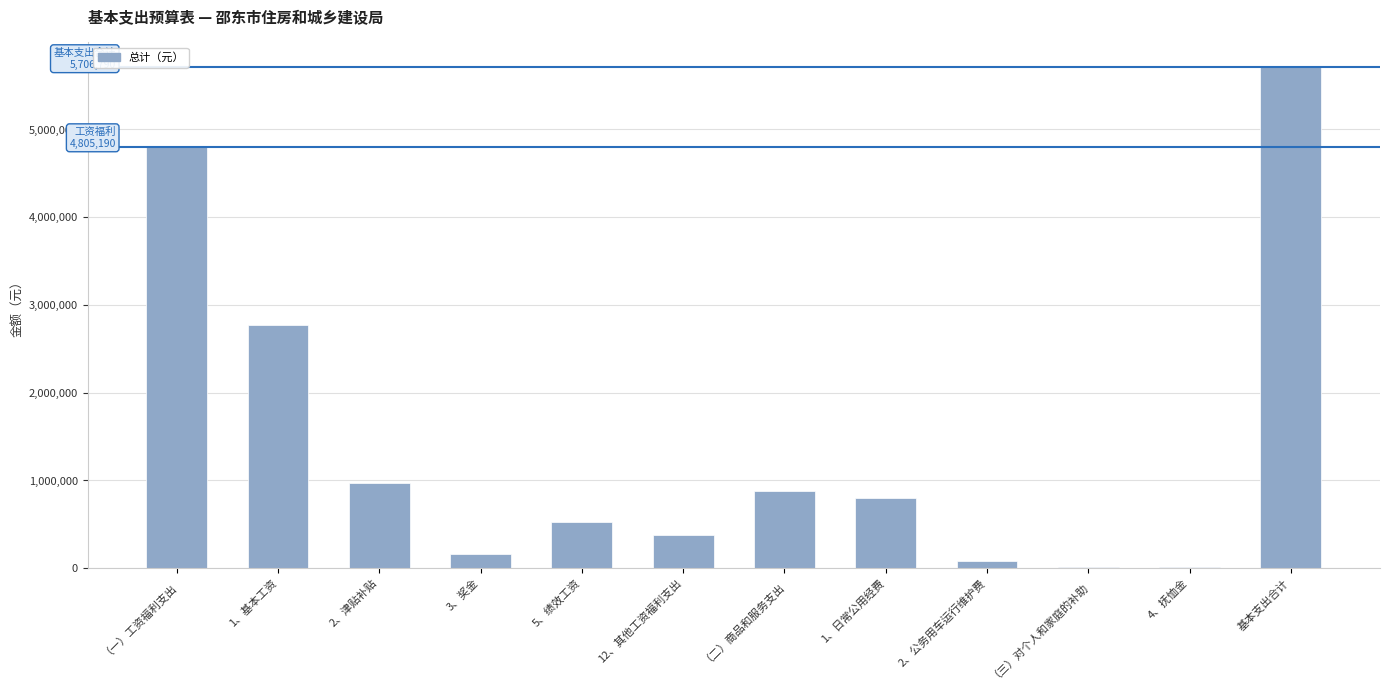

What is the label of the 9th bar from the right?

3、奖金